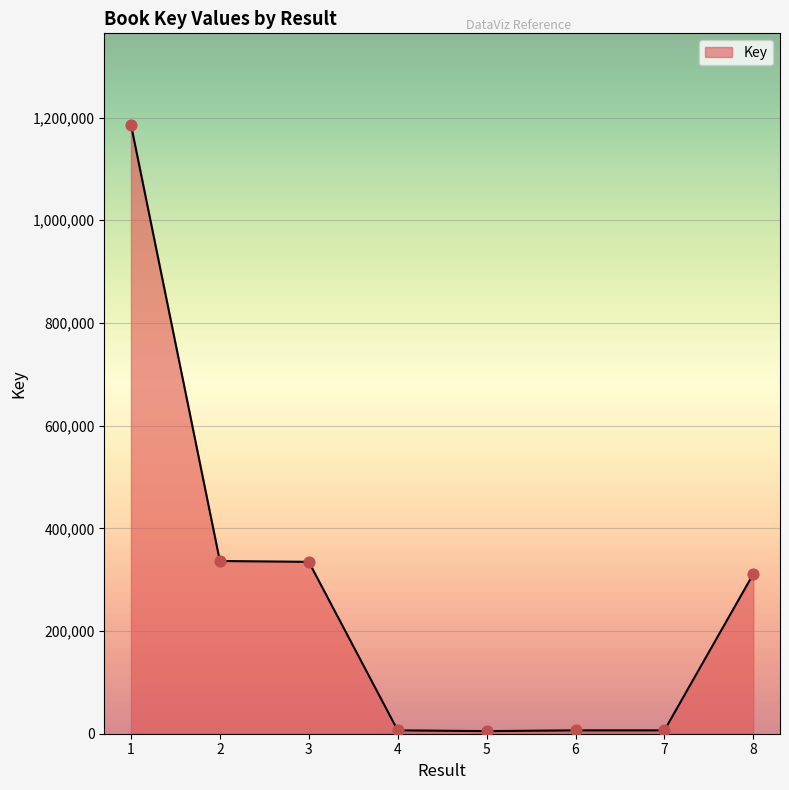

Which has a higher value, 2 or 8?

2